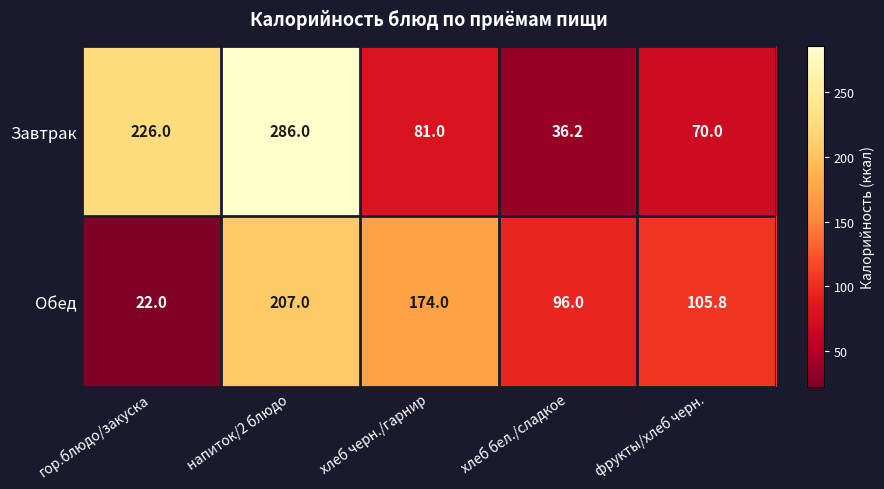

What is the difference between the second highest and minimum values in the Обед series?

152.0